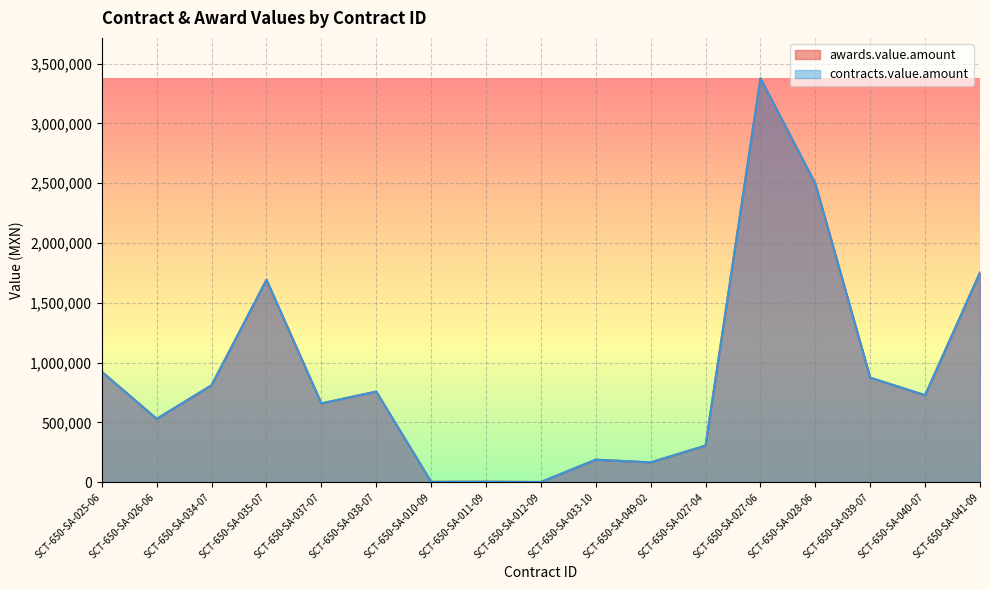

How many data points does each series have?

17